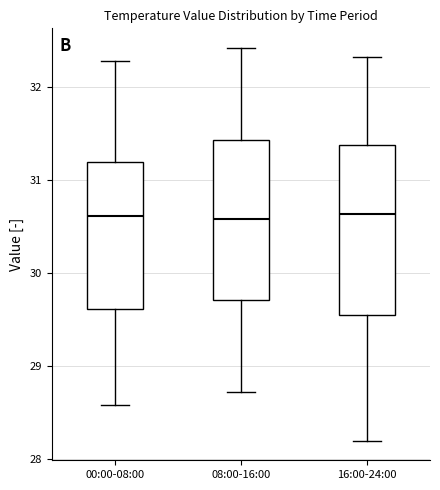

Reading left to right, transcribe this box plot: for each box, give where its median line is, the range the box spans, and where its two whiskers end, as read against the y-axis. The values are not printed on the chart, so give them approximately, as read against the axis.

00:00-08:00: median 30.6, box 29.6 to 31.2, whiskers 28.6 to 32.3
08:00-16:00: median 30.6, box 29.7 to 31.4, whiskers 28.7 to 32.4
16:00-24:00: median 30.6, box 29.6 to 31.4, whiskers 28.2 to 32.3